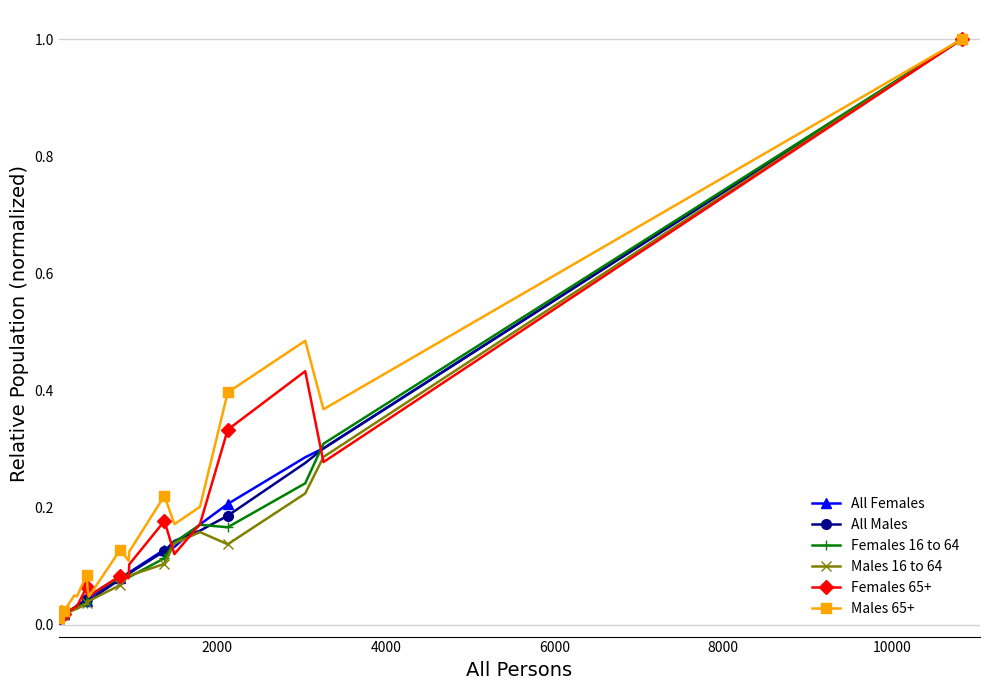

What are all the series names shown in the legend?

All Females, All Males, Females 16 to 64, Males 16 to 64, Females 65+, Males 65+